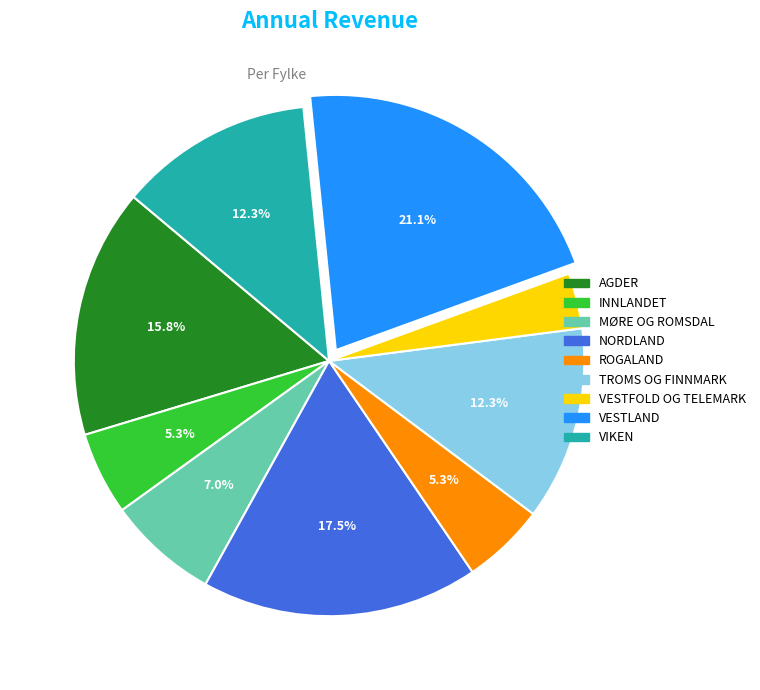

Combined, do INNLANDET and TROMS OG FINNMARK account for over 50%?

No